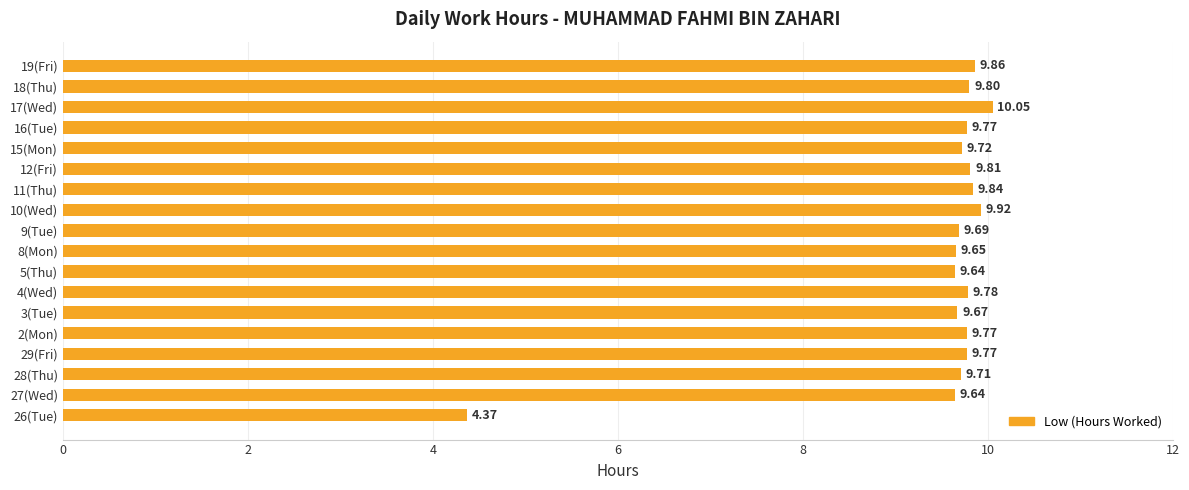

What is the difference between the maximum and minimum values?

5.7